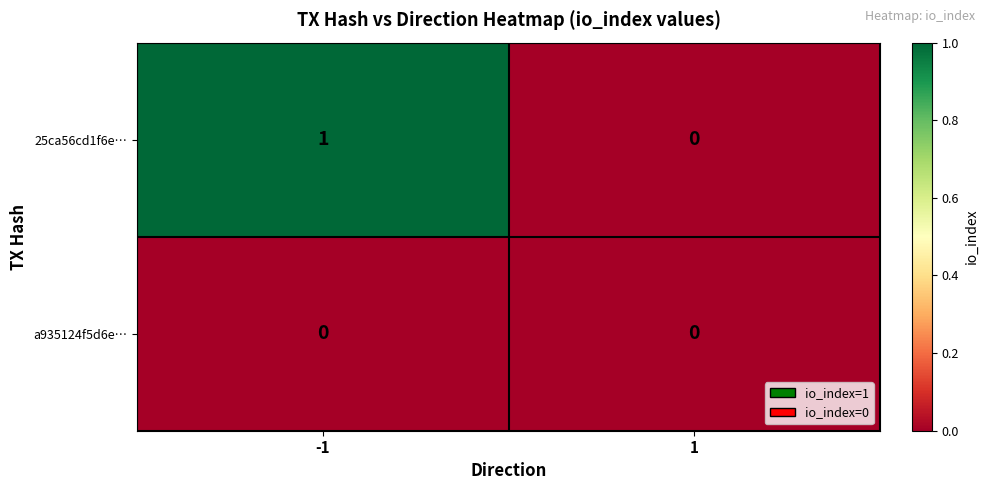

Which series has the widest spread of values?

25ca56cd1f6e…